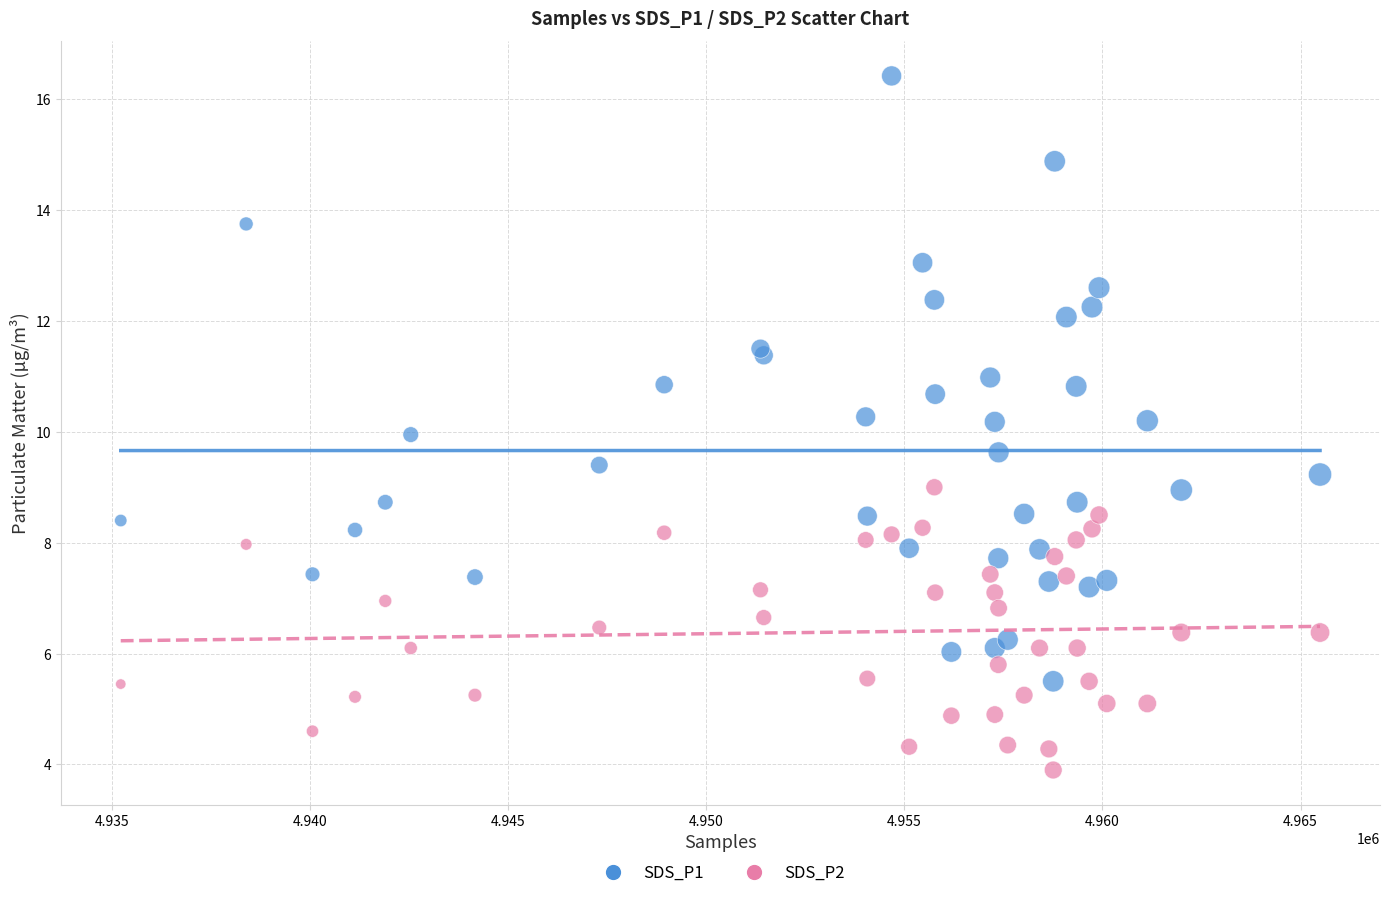

Which series has the largest Y range (max minus min)?

SDS_P1